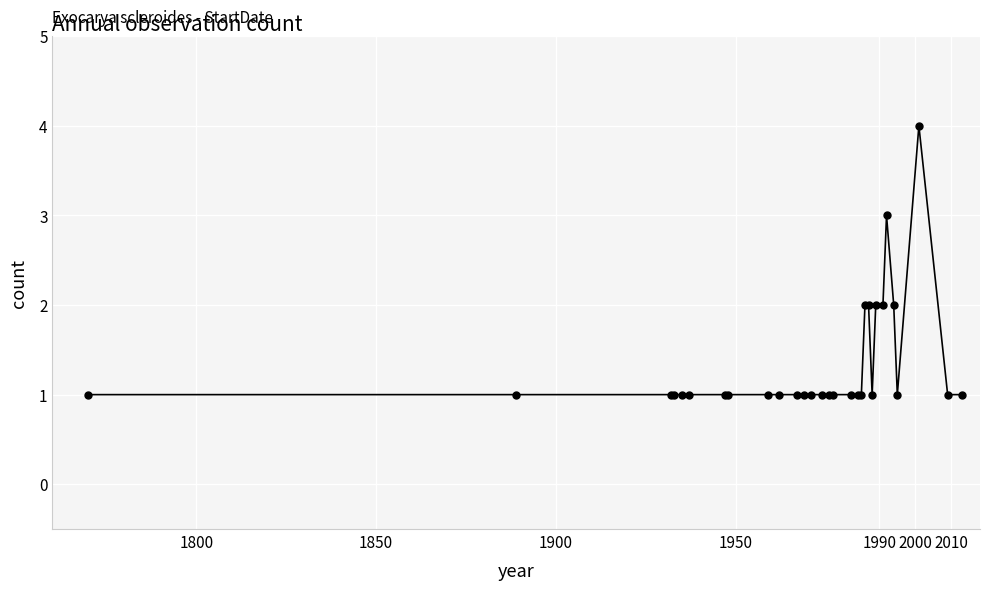

What is the difference between the maximum and minimum values?

3